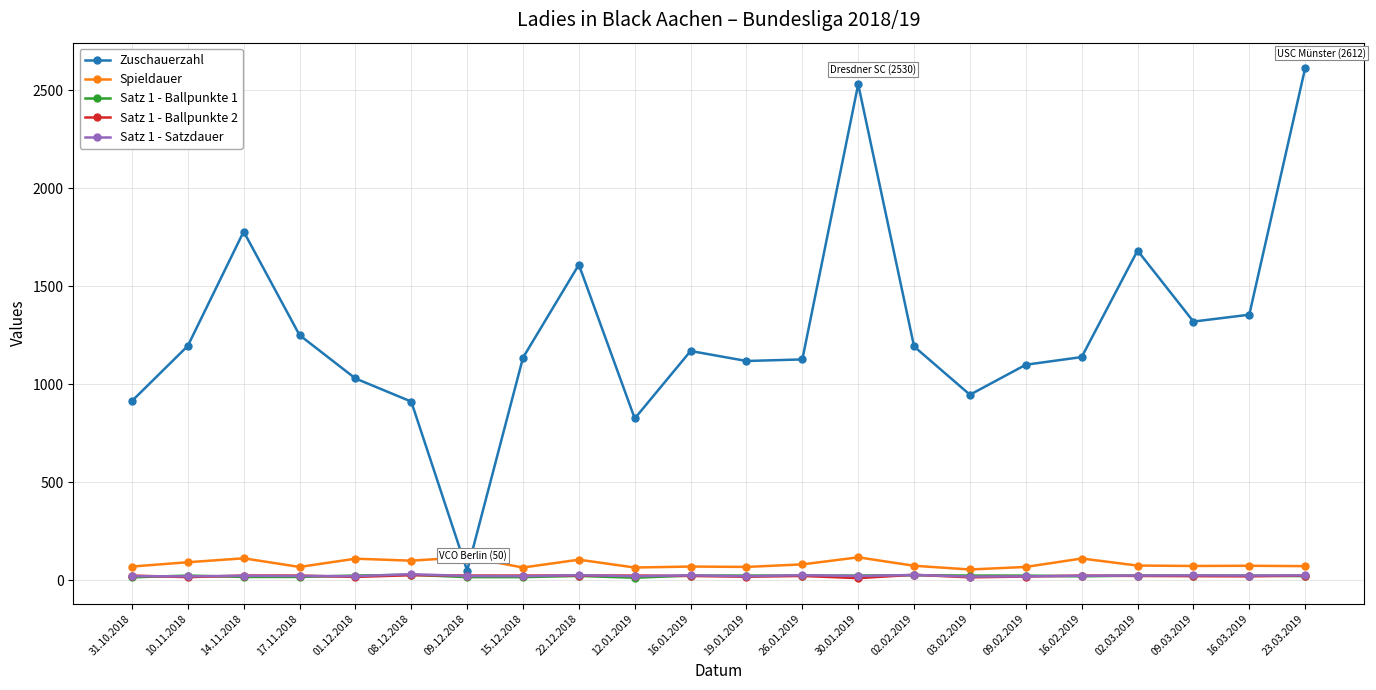

How many lines are shown in the chart?

5